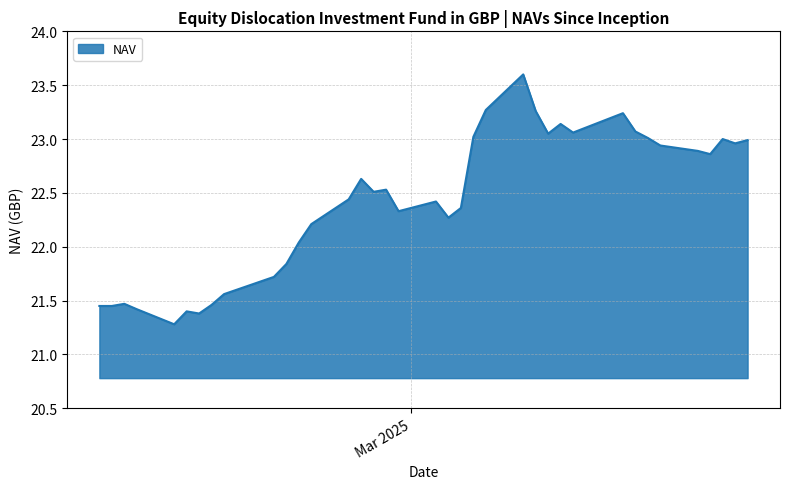

What is the maximum value shown in the chart?

23.6